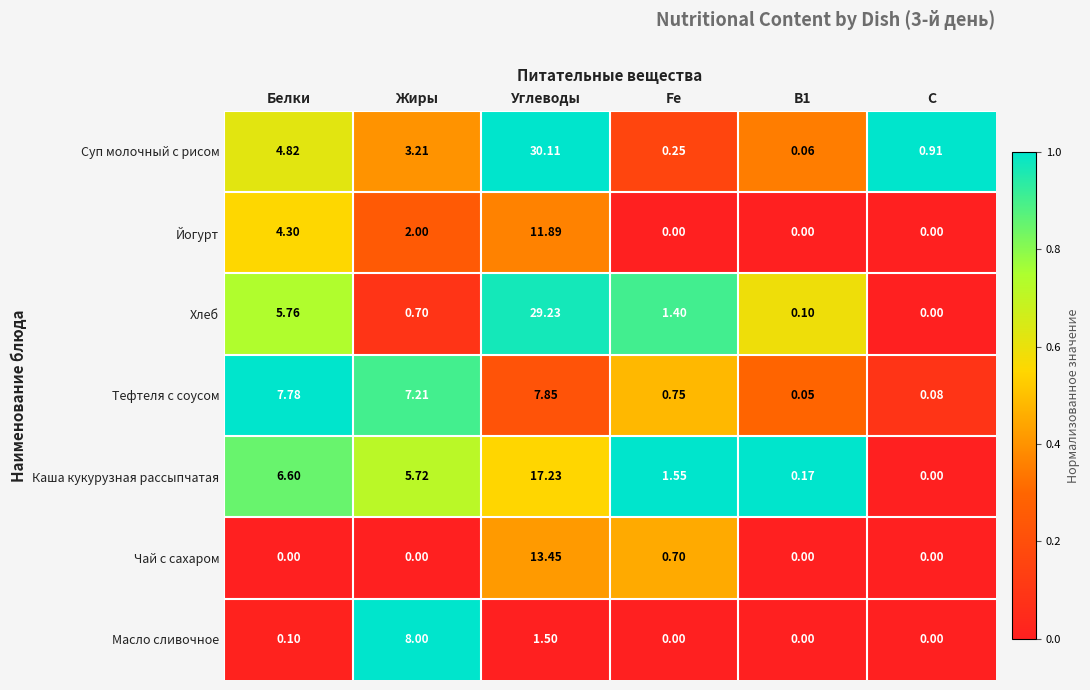

At how many categories does at least one series exceed 0?

6